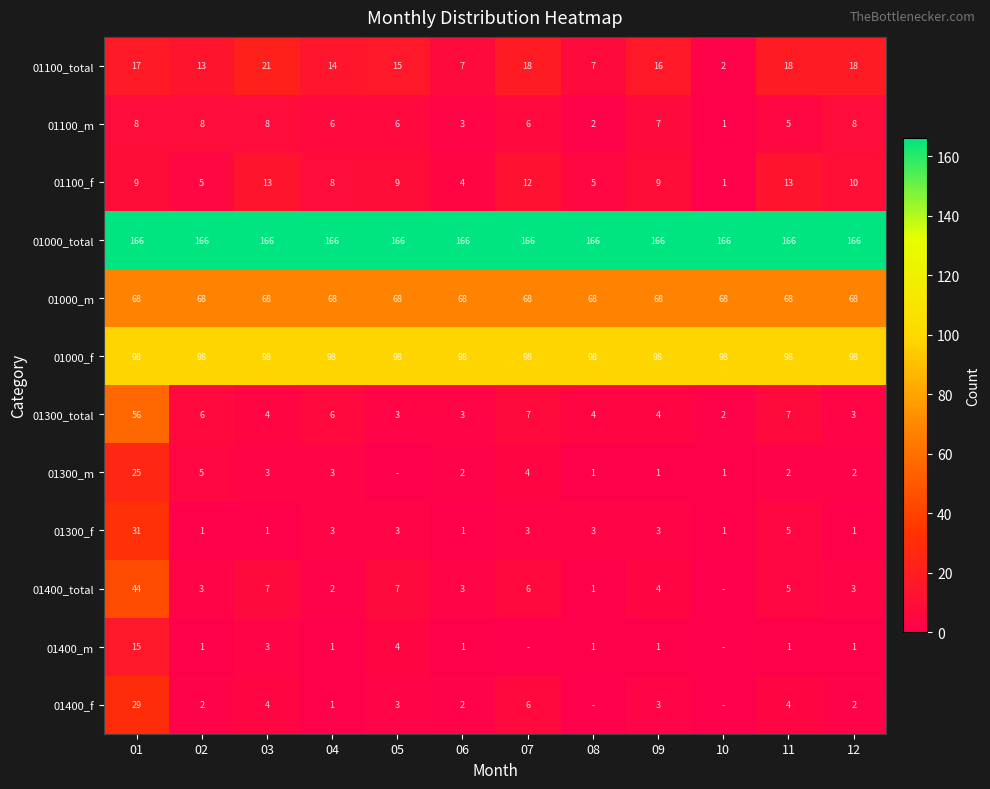

Which series changed the most between 03 and 12?

01400_total